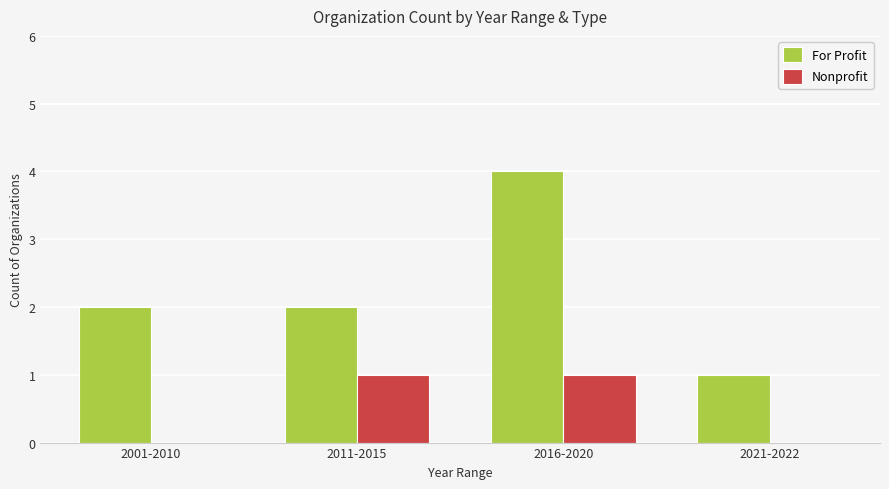

What is the sum of the For Profit values at 2021-2022 and 2016-2020?

5